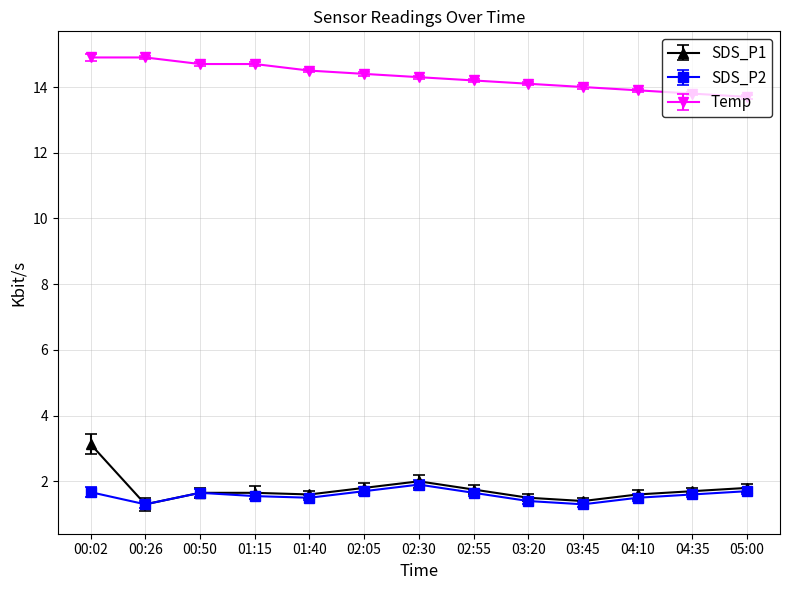

Is this an area chart (filled region under the line)?

No